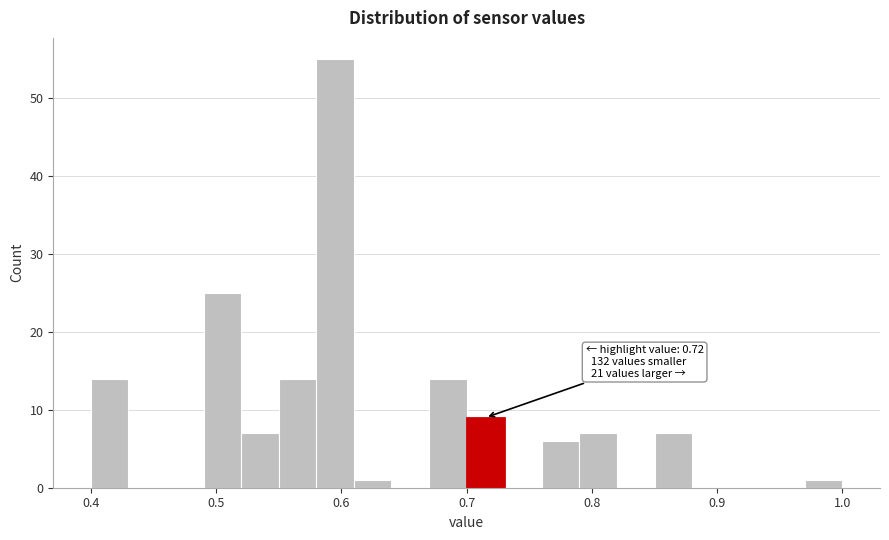

Read against the x-axis, roughly where is the centre of the tallest bar?

0.60